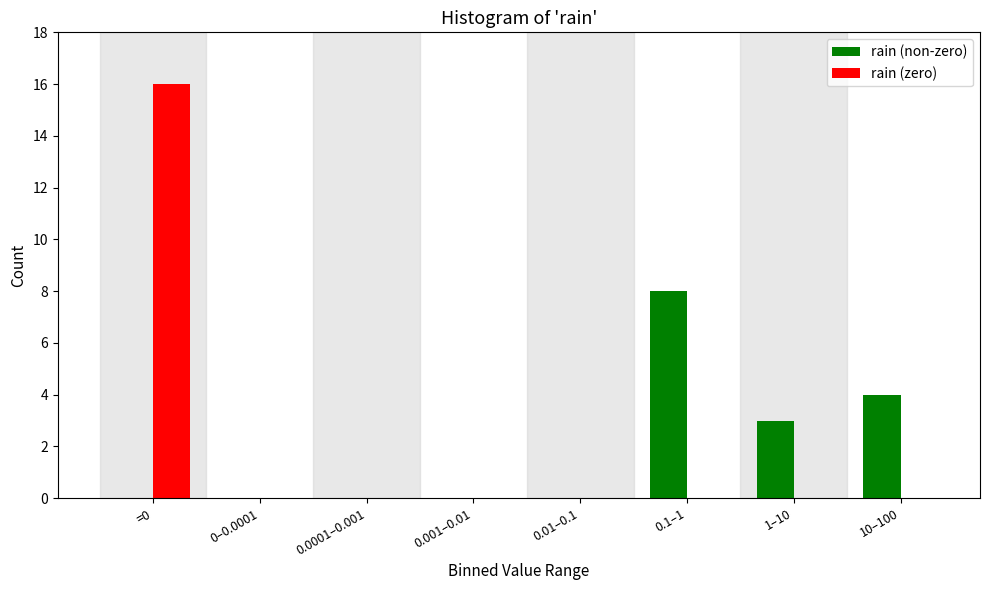

Reading right to left, transcribe all the data shown in this chart.

rain (non-zero): 10–100=4	1–10=3	0.1–1=8	0.01–0.1=0	0.001–0.01=0	0.0001–0.001=0	0–0.0001=0	=0=0
rain (zero): 10–100=0	1–10=0	0.1–1=0	0.01–0.1=0	0.001–0.01=0	0.0001–0.001=0	0–0.0001=0	=0=16